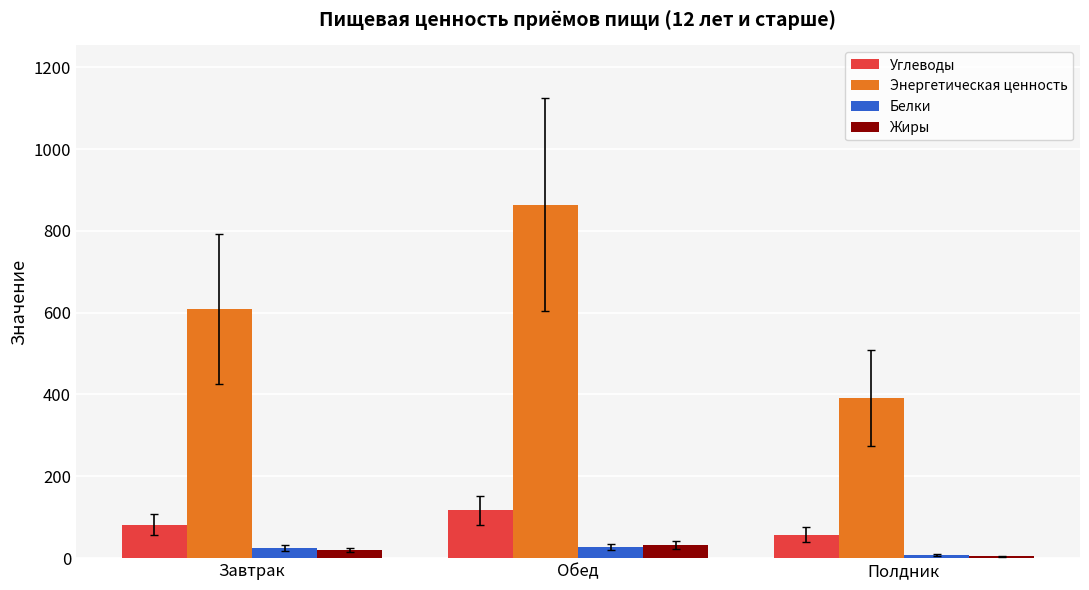

At which label is Белки closest to 17?

Завтрак